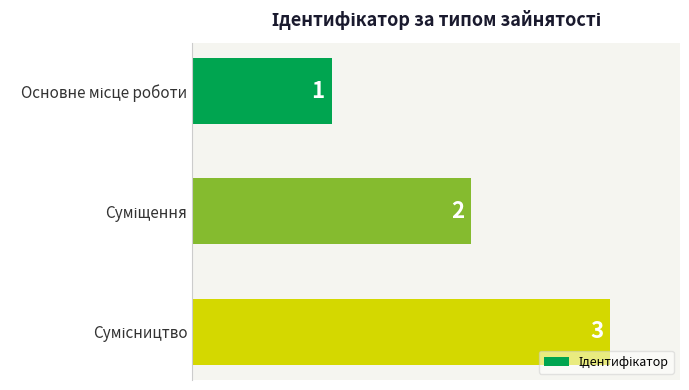

What is the value of the 3rd bar from the top?

3